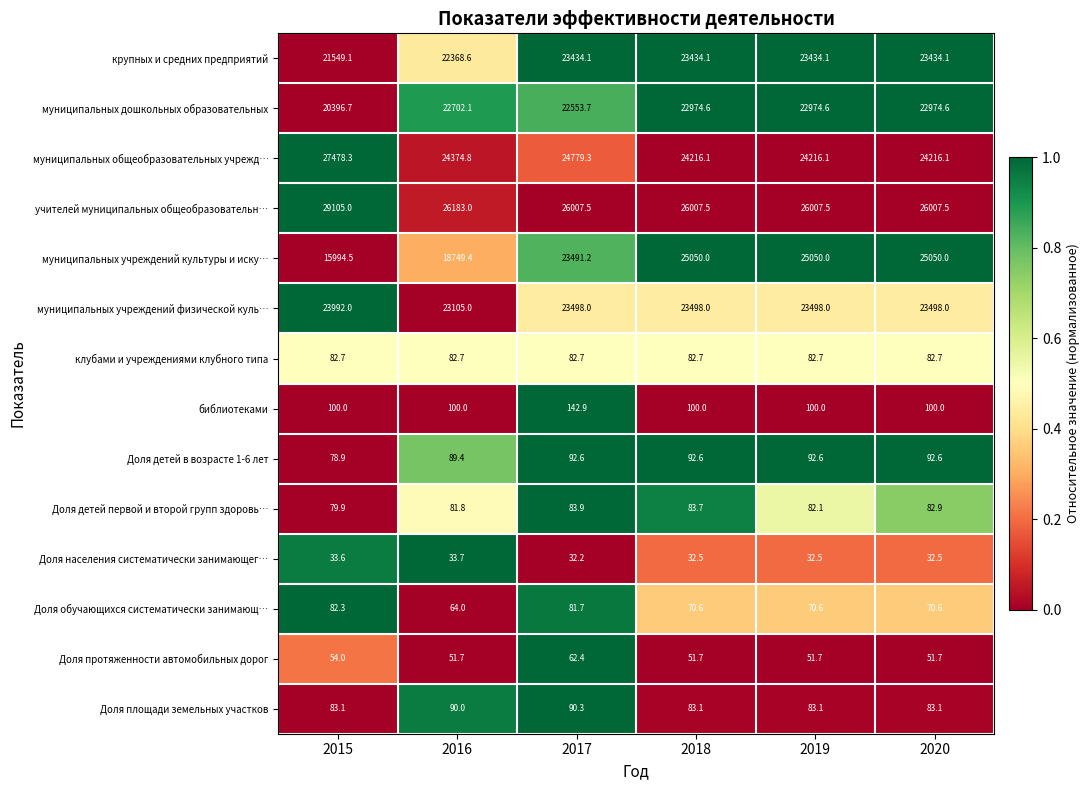

What is the difference between the highest and lowest values at 2015?

29071.4